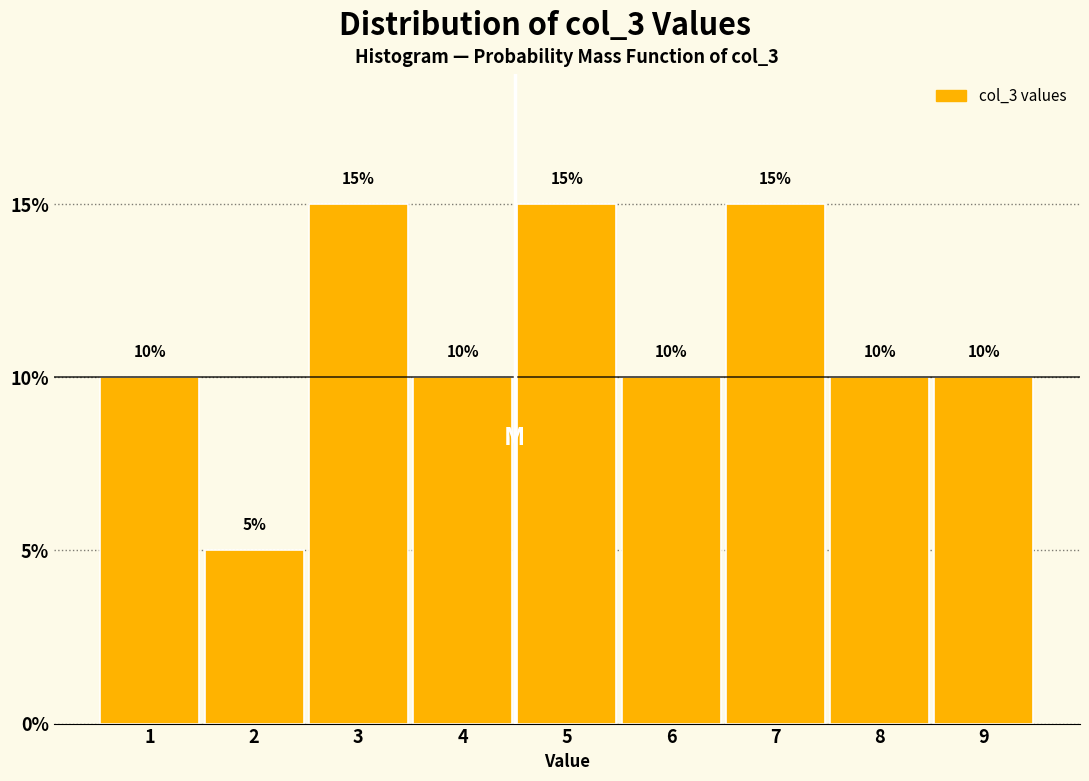

Reading right to left, what are all the values shown in this chart?

10	10	15	10	15	10	15	5	10